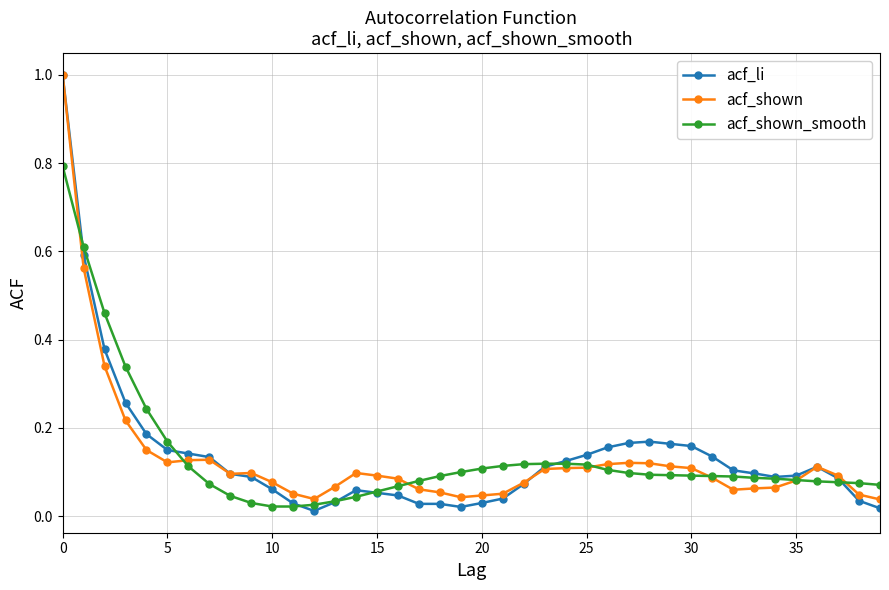

At how many categories does at least one series exceed 0?

40